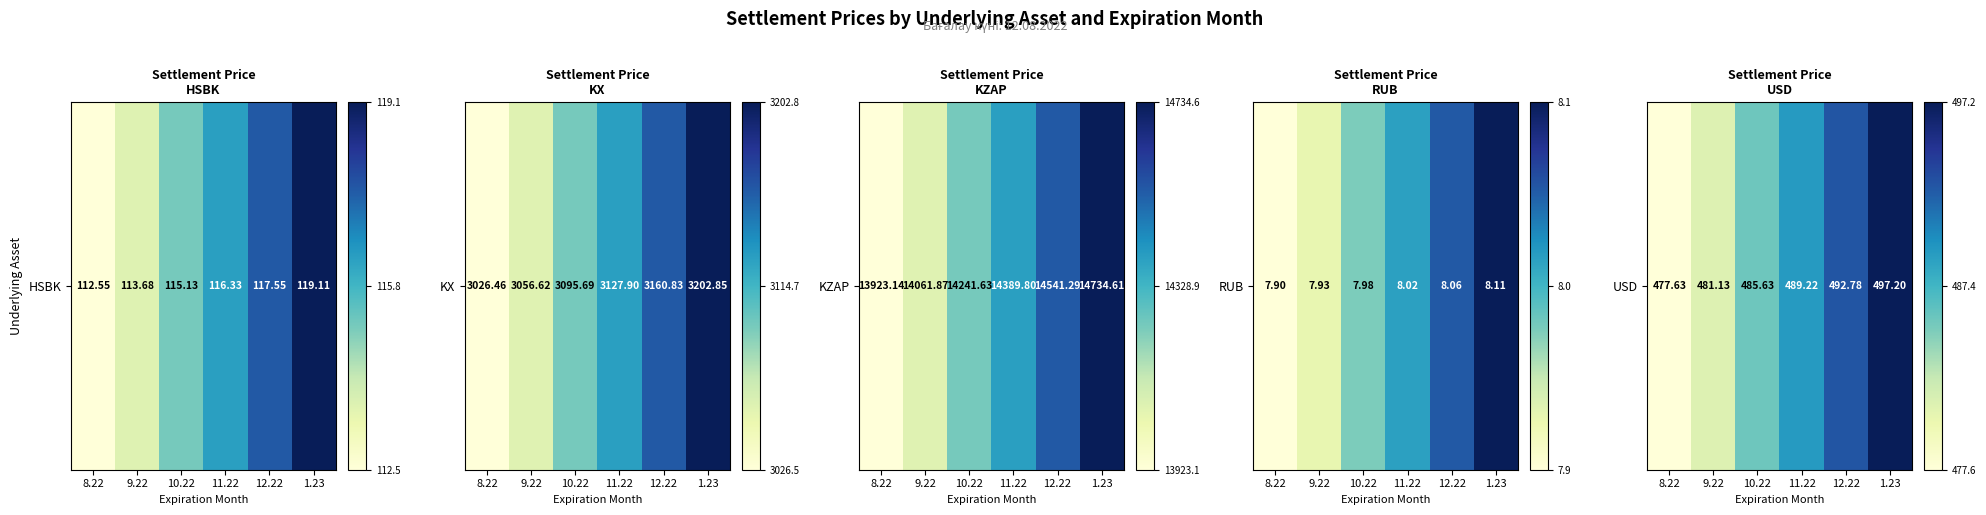

Which category has the lowest value across all series?

8.22